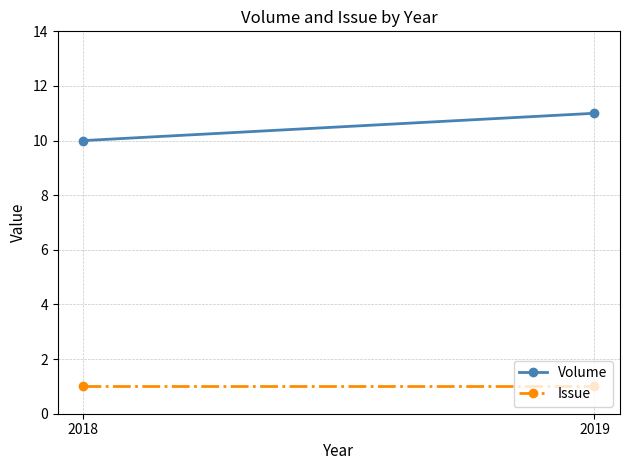

How many lines are shown in the chart?

2